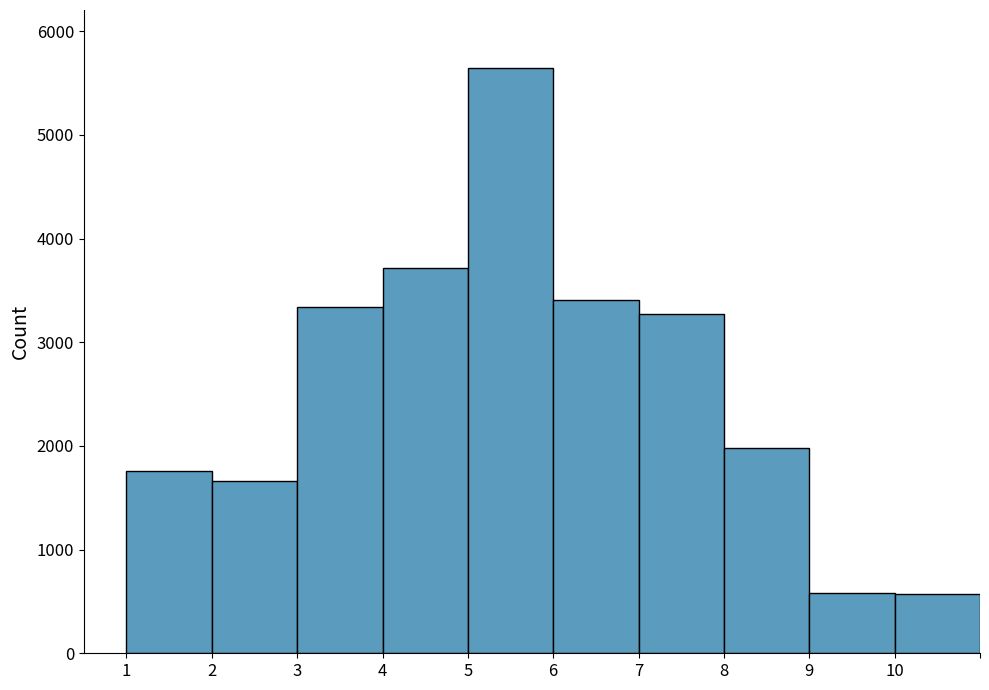

Reading left to right, list every bar in this chart as the range it spans on the x-axis followed by its height. The values are not printed on the chart, so give them approximately, as read against the axis.

1 to 2: 1800
2 to 3: 1700
3 to 4: 3300
4 to 5: 3700
5 to 6: 5600
6 to 7: 3400
7 to 8: 3300
8 to 9: 2000
9 to 10: 600
10 to 11: 600